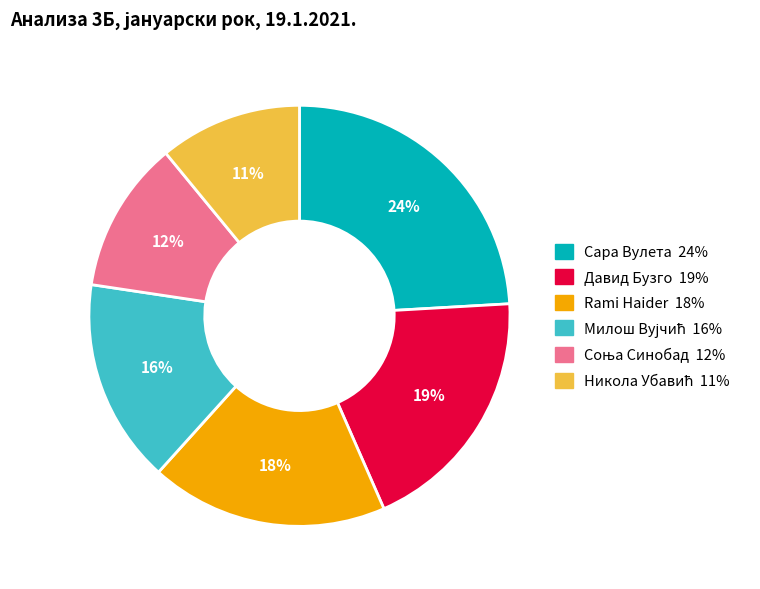

True or false: Rami Haider accounts for 18% of the total.

True